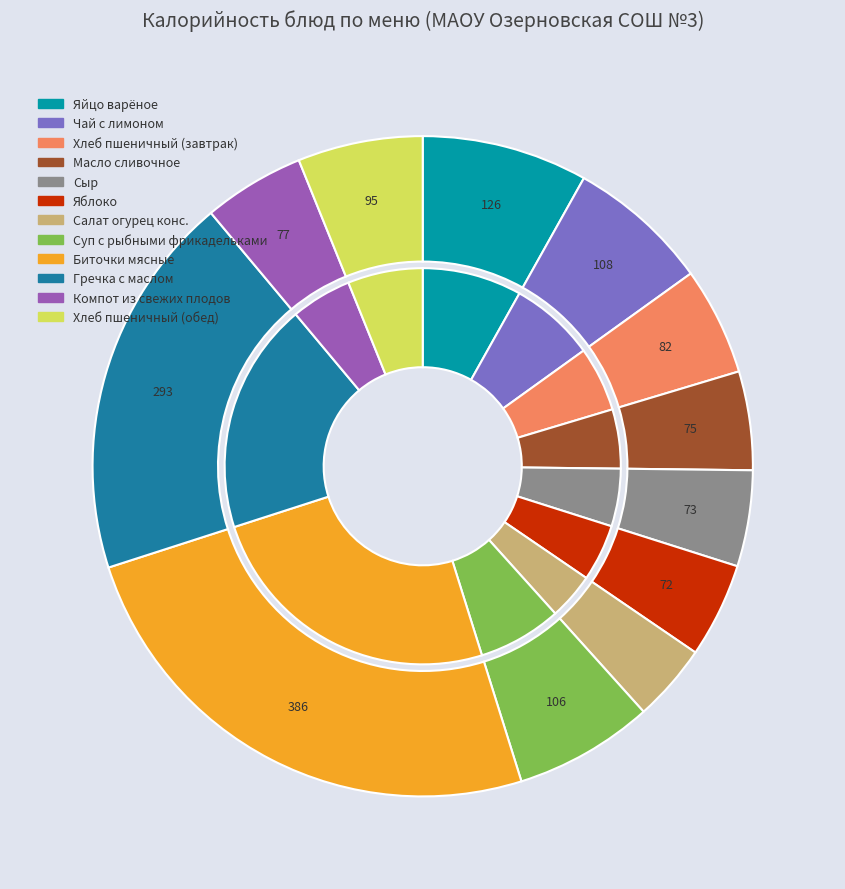

To the nearest percent, what is the average slice percentage?

8%